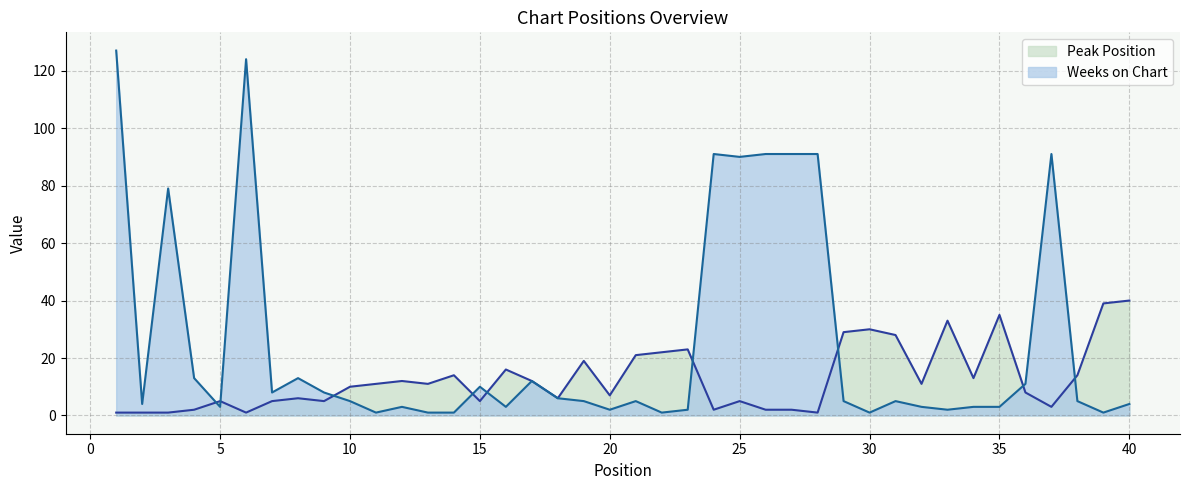

In Weeks on Chart, how many points are lower than both neighbors (excluding endpoints)?

11